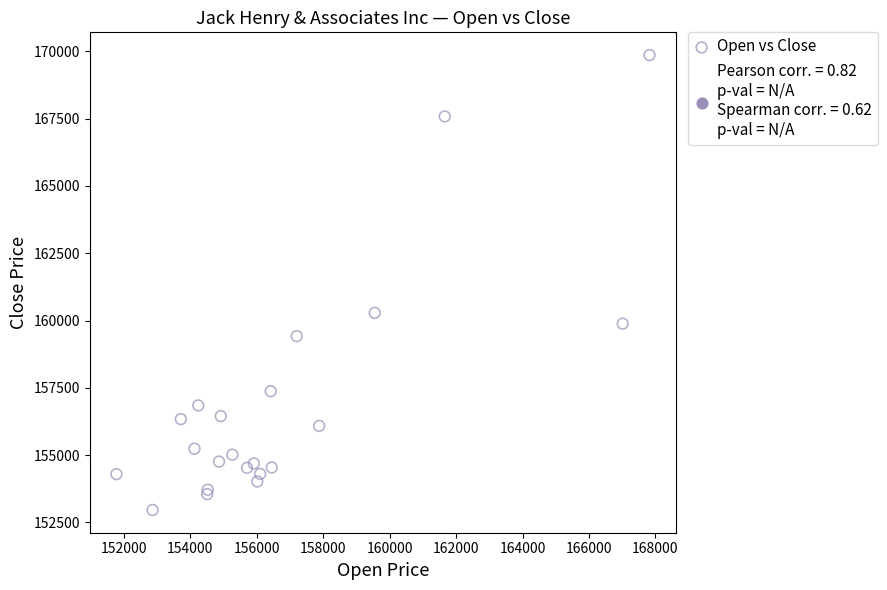

What Y value in the scatter plot is closest to 161413?

160286